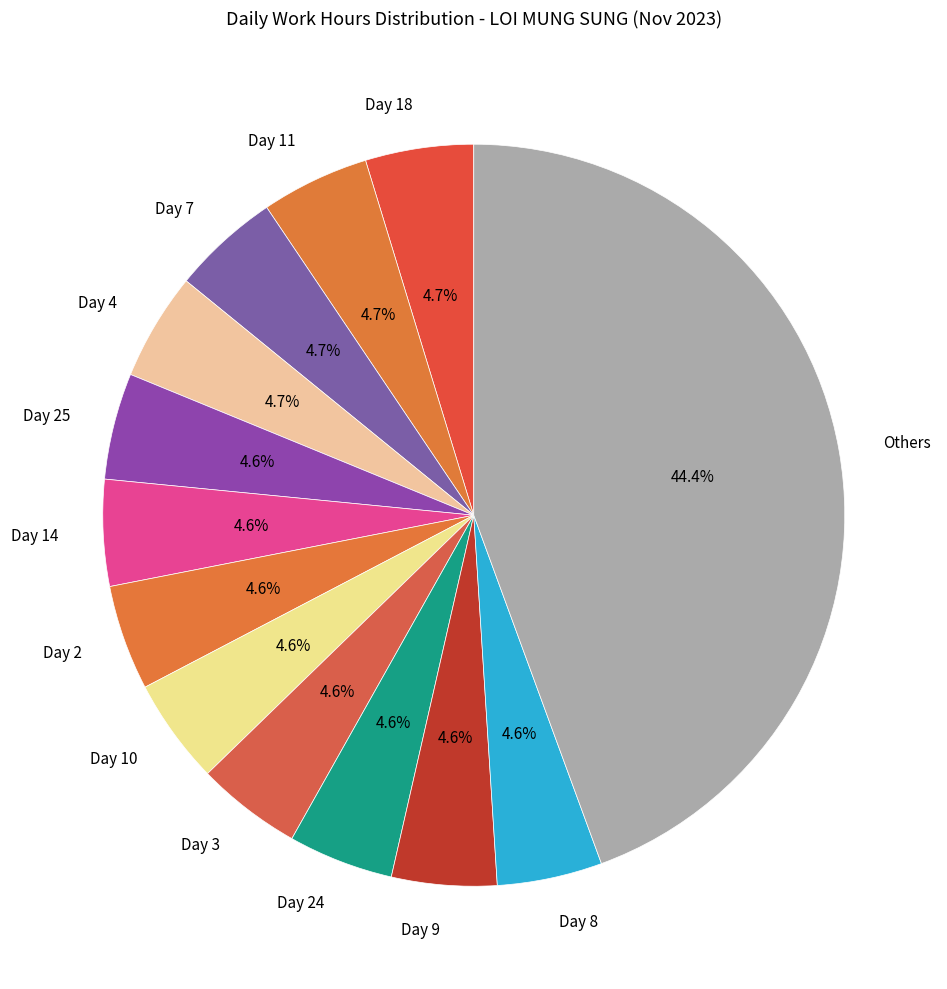

Which category has the biggest portion of the pie?

Others